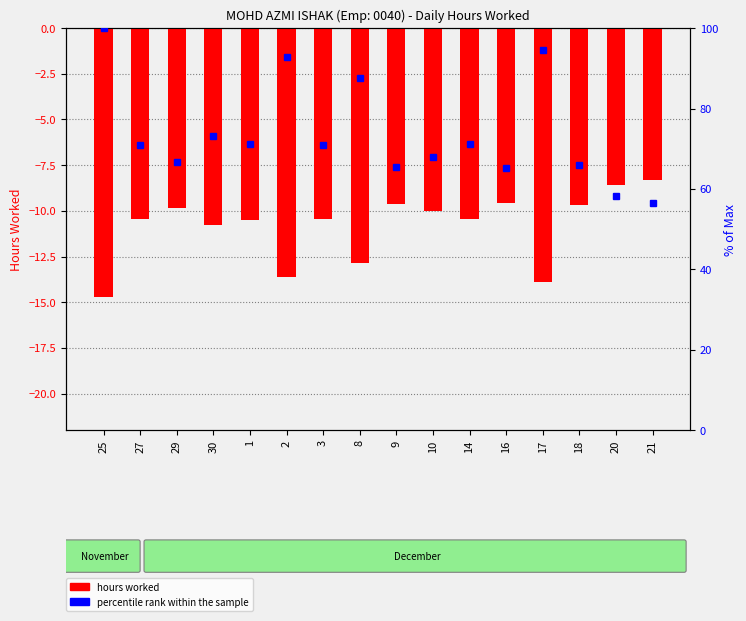

Reading right to left, list all the values displayed in this chart.

hours worked (negated): 21=-8.3	20=-8.6	18=-9.7	17=-13.9	16=-9.6	14=-10.5	10=-10.0	9=-9.6	8=-12.9	3=-10.4	2=-13.6	1=-10.5	30=-10.8	29=-9.8	27=-10.4	25=-14.7
percentile rank within sample: 21=56.6	20=58.3	18=65.9	17=94.5	16=65.2	14=71.1	10=68.0	9=65.5	8=87.6	3=71.0	2=92.7	1=71.2	30=73.1	29=66.8	27=70.9	25=100.0